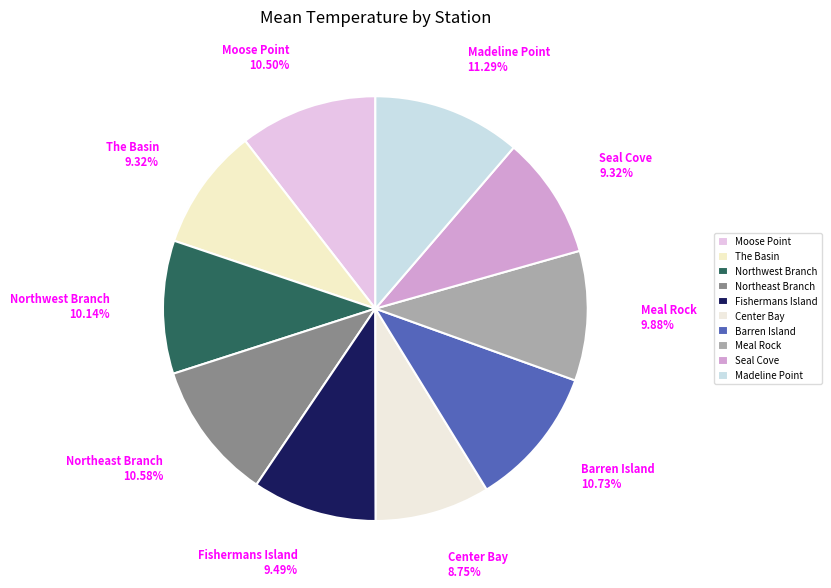

Count the number of slices in the pie.

10